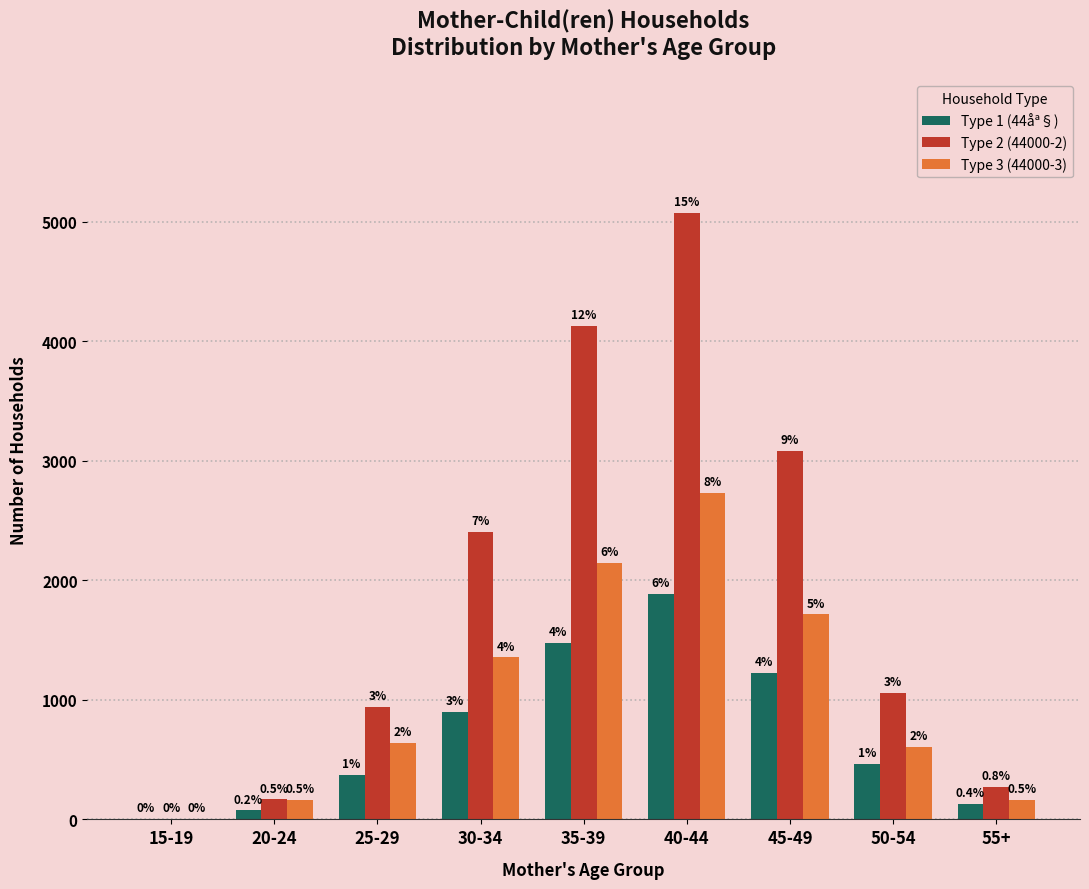

Are the bars horizontal?

No